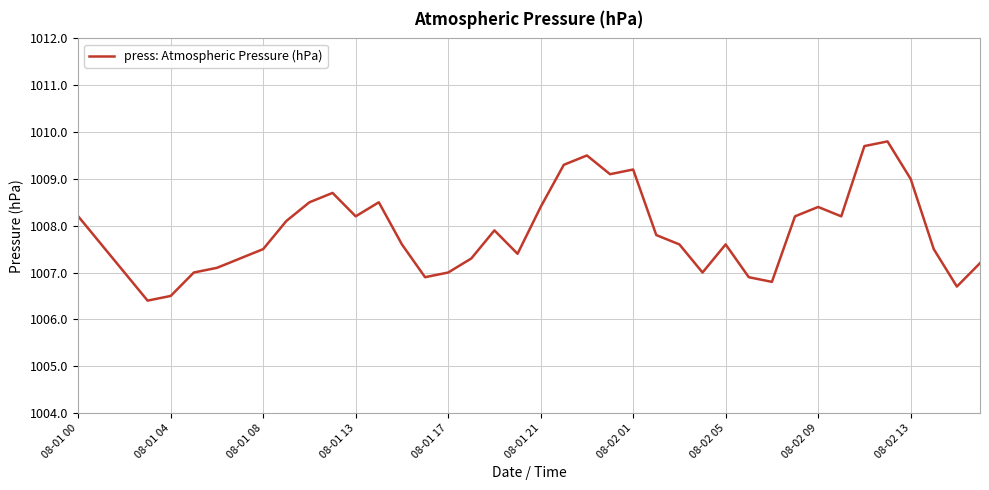

What is the maximum value shown in the chart?

1009.8